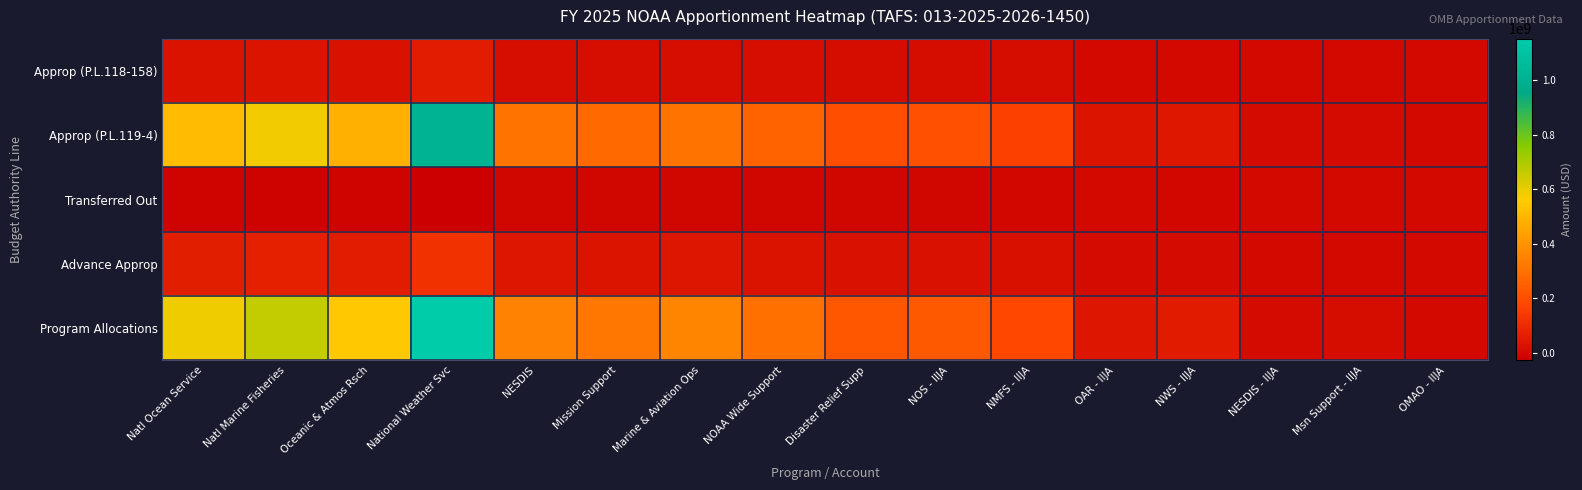

At how many categories does at least one series exceed 789080162?

1